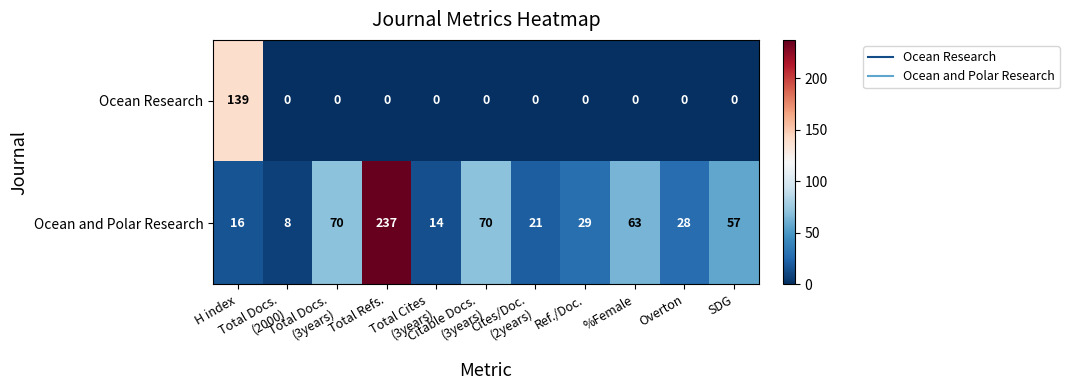

What is the highest value of the Ocean Research series?

139